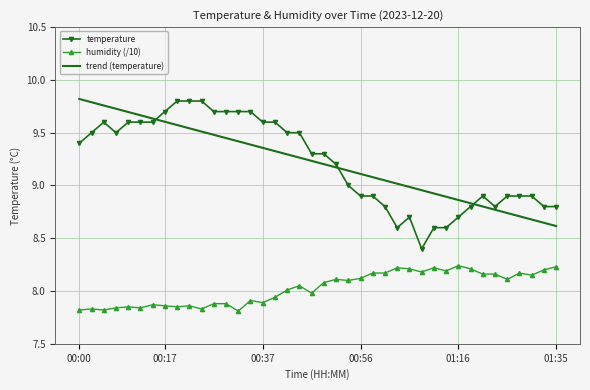

True or false: temperature and trend (temperature) intersect in this chart.

True